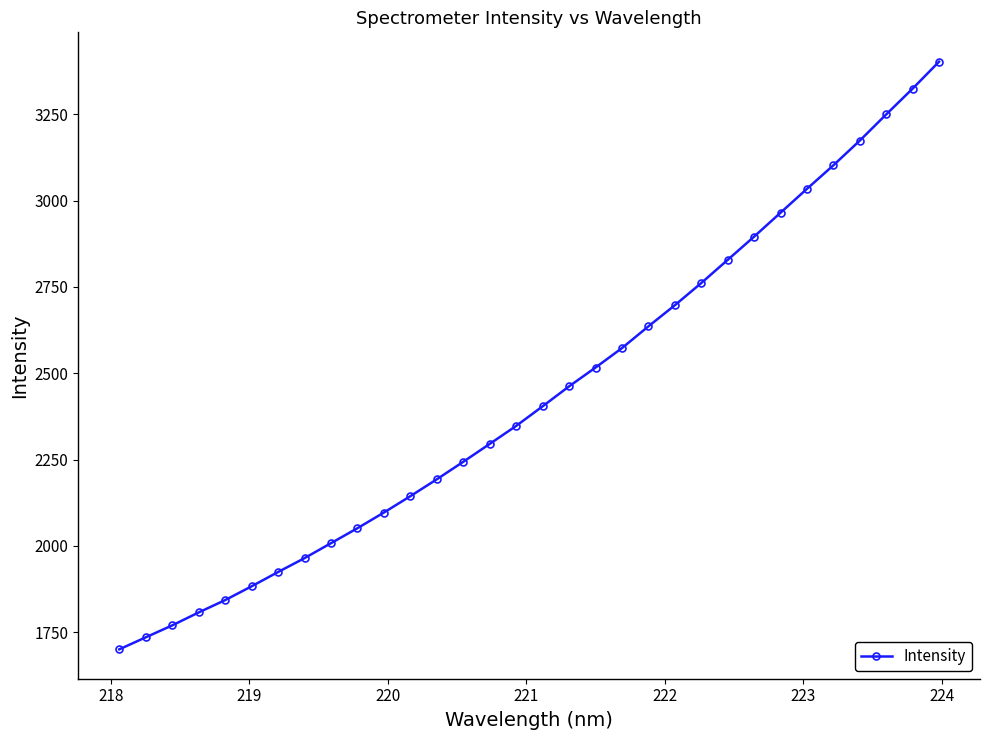

What is the minimum value shown in the chart?

1700.0